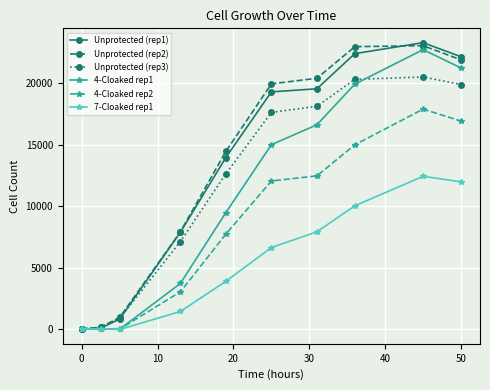

True or false: Unprotected (rep3) has more than 2 interior local peaks.

False